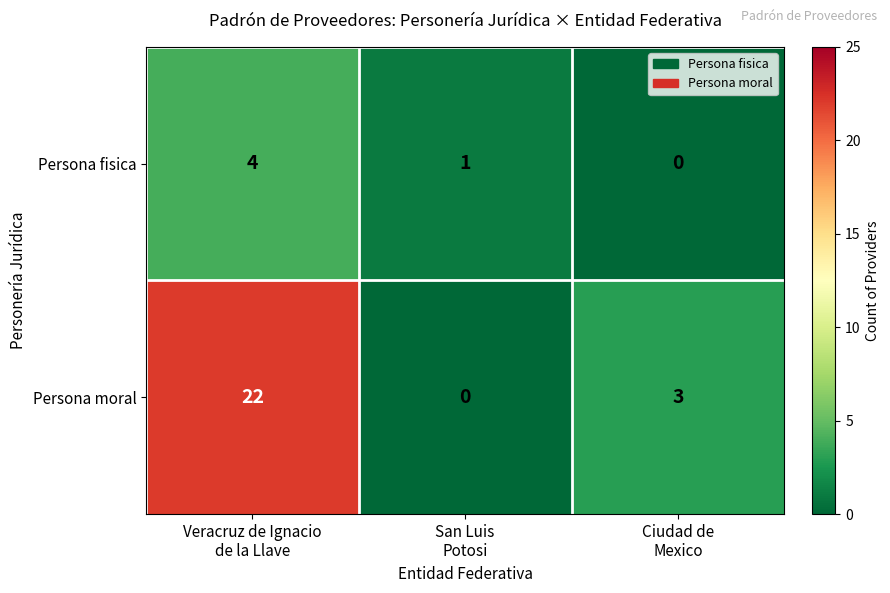

What is the difference between the maximum and minimum values in the Persona moral series?

22